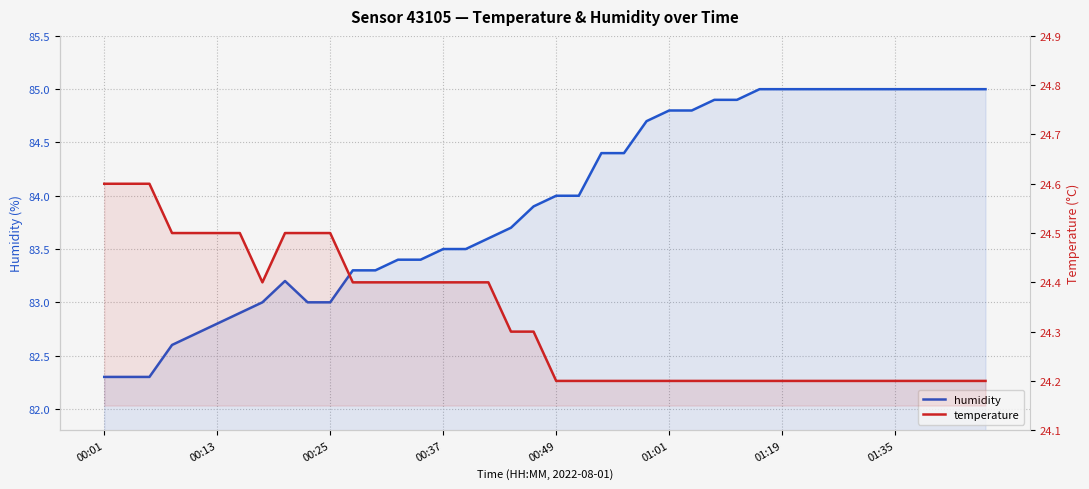

What is the sum of all humidity values?

3357.6